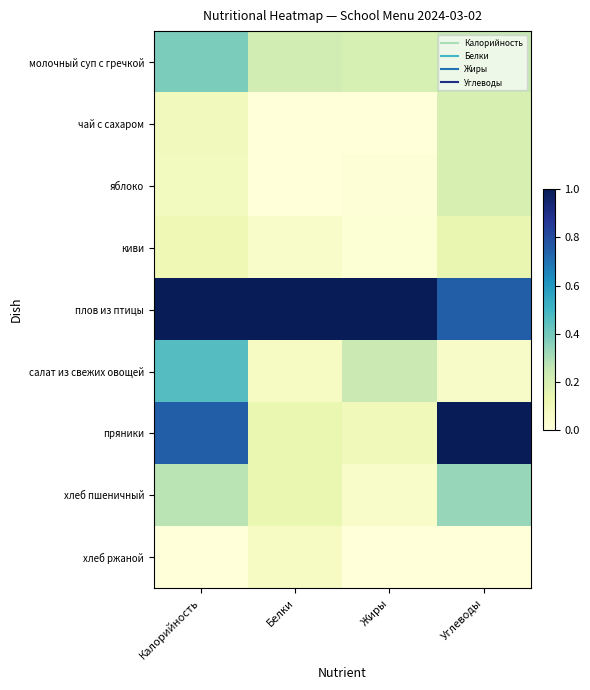

Rank the series by their maximum value, from highest to lowest.

плов из птицы, пряники, салат из свежих овощей, молочный суп с гречкой, хлеб пшеничный, чай с сахаром, яблоко, киви, хлеб ржаной